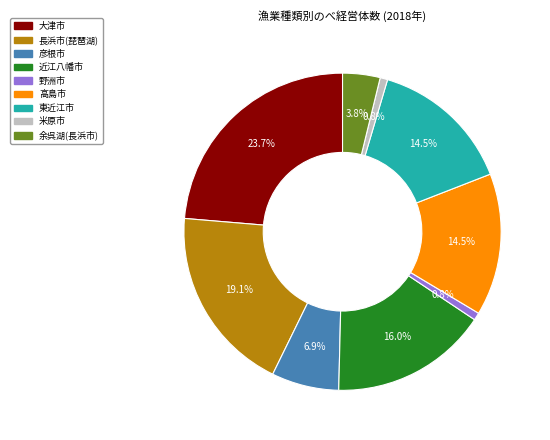

Which slice is the largest?

大津市